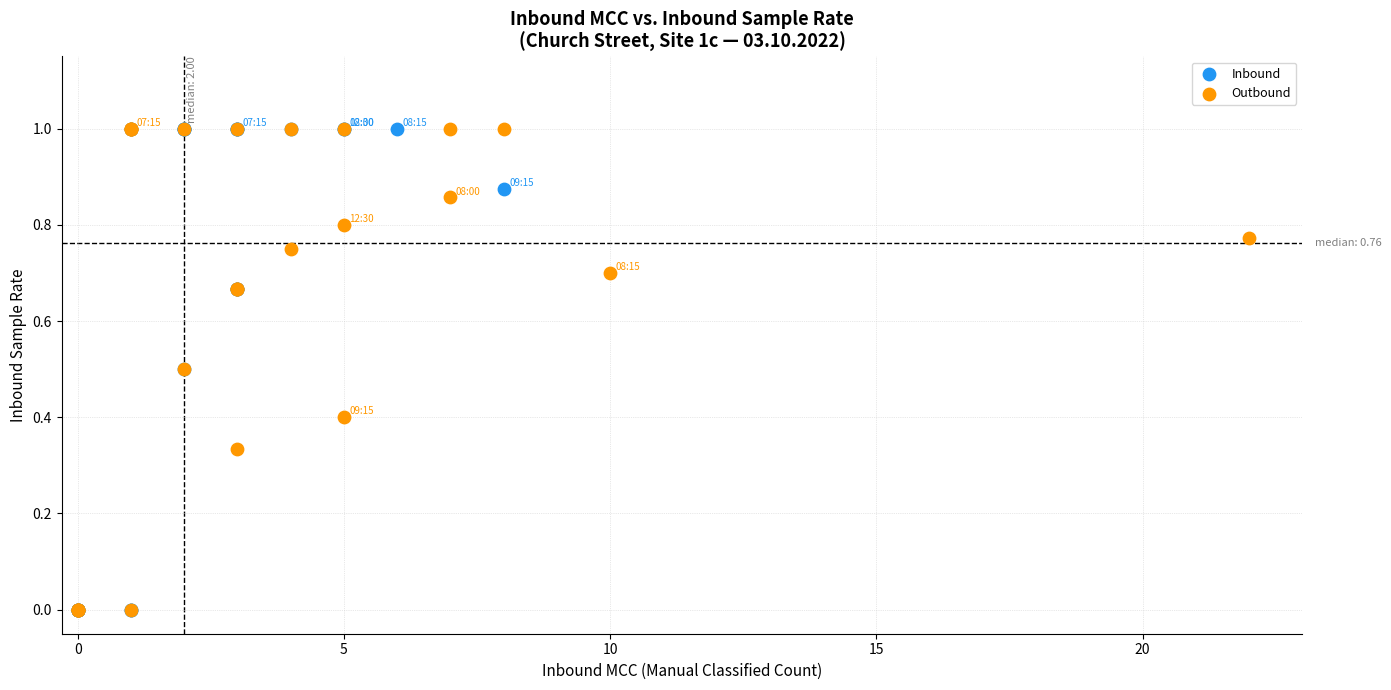

What are all the series names shown in the legend?

Inbound, Outbound